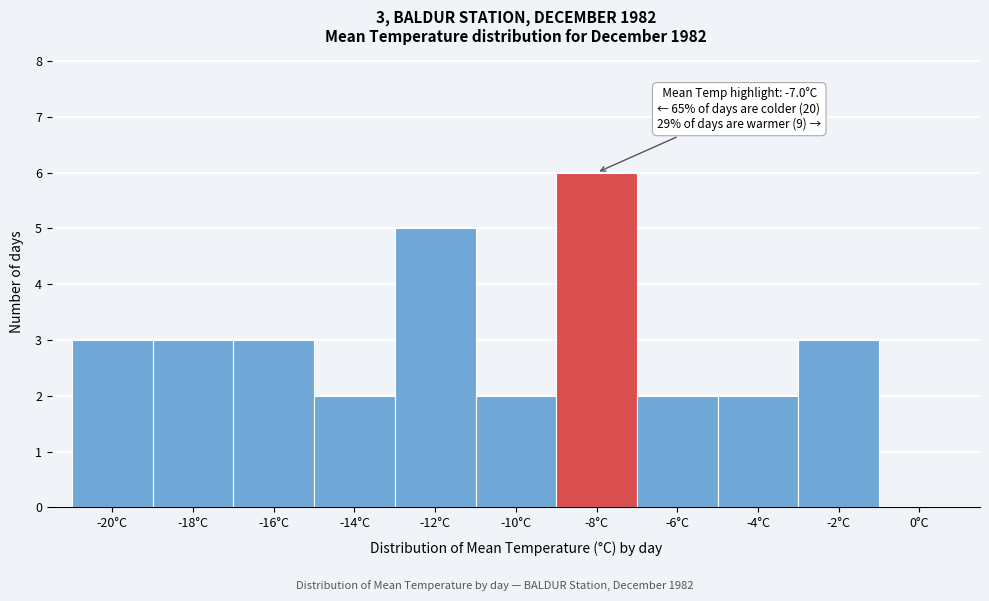

Reading left to right, what are all the values shown in this chart?

-20°C=3	-18°C=3	-16°C=3	-14°C=2	-12°C=5	-10°C=2	-8°C=6	-6°C=2	-4°C=2	-2°C=3	0°C=0